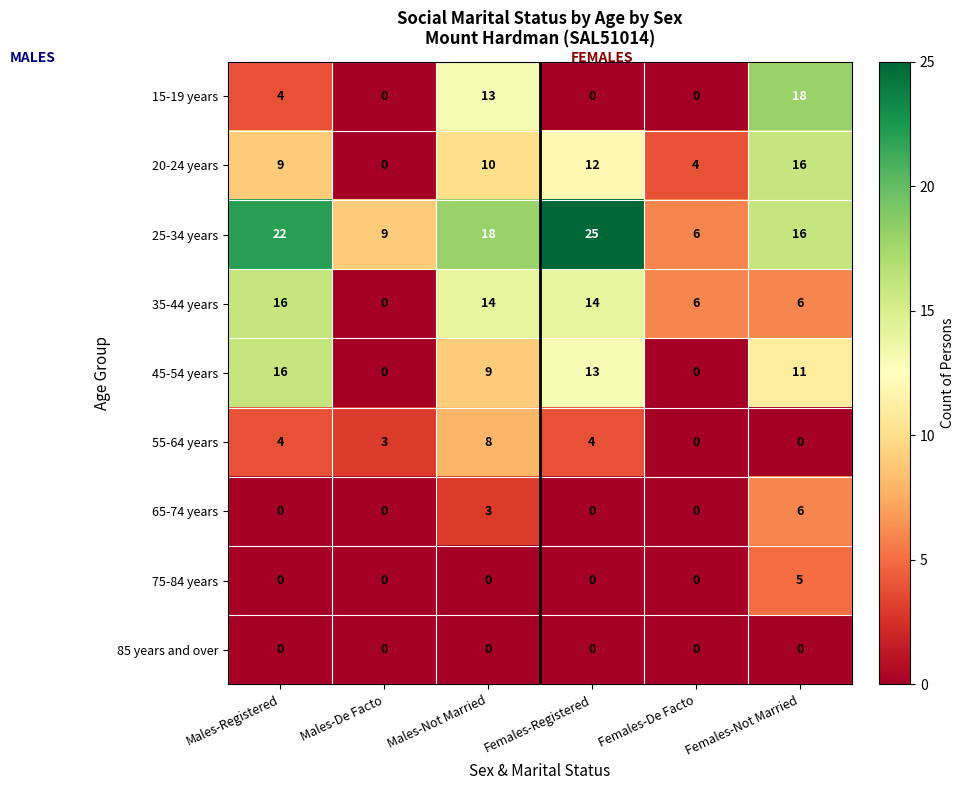

At which category is the sum across all series the highest?

Females-Not Married